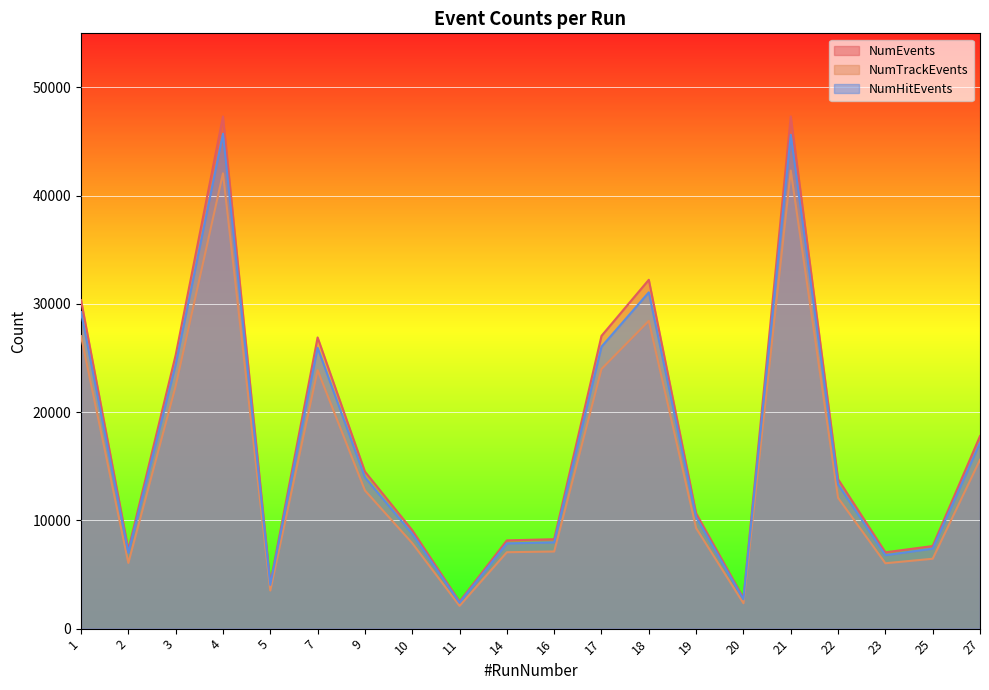

What is the sum of the NumHitEvents values at 11 and 3?

26781